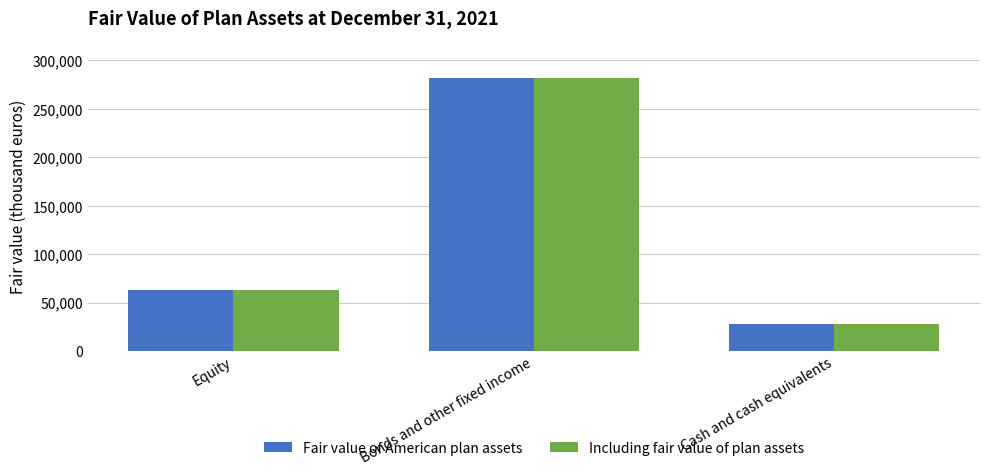

Does the chart contain stacked bars?

No